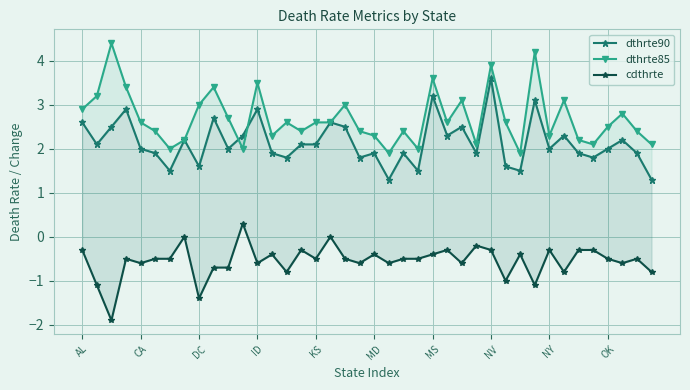

True or false: cdthrte has a value of -0.2 at MS.

False